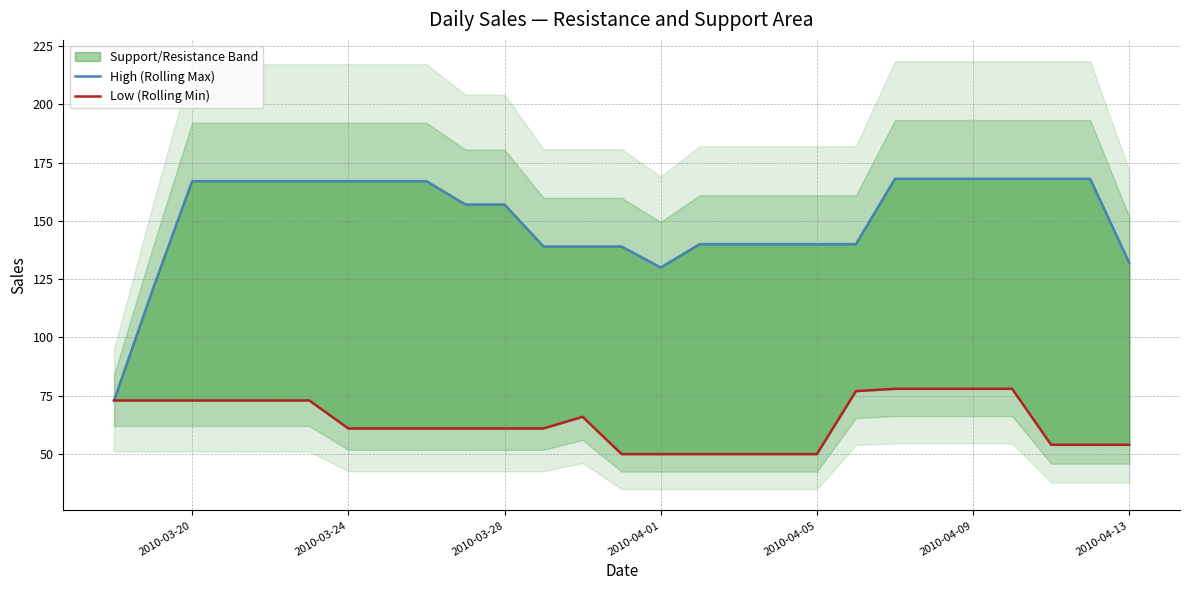

True or false: High (Rolling Max) and Low (Rolling Min) cross at least once.

False